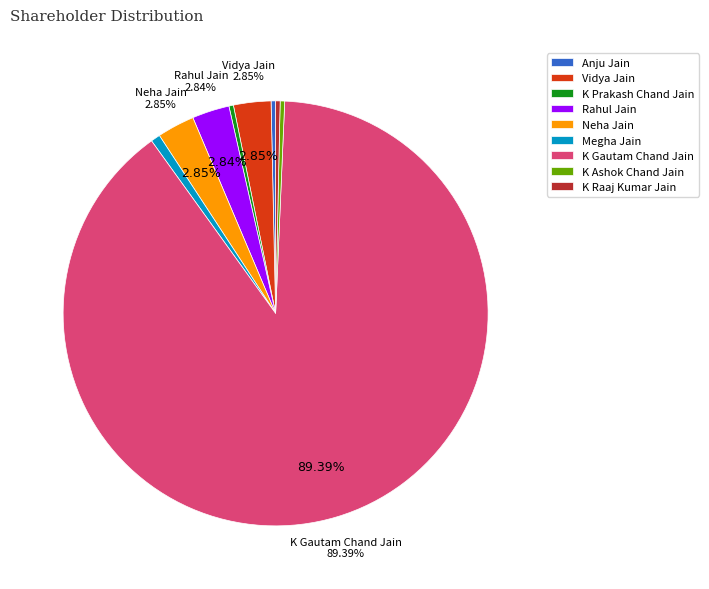

What is the ratio of the value at Neha Jain to the value at K Prakash Chand Jain?

8.3